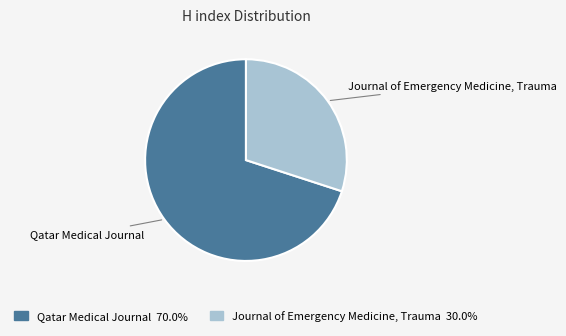

How many slices are in this pie chart?

2